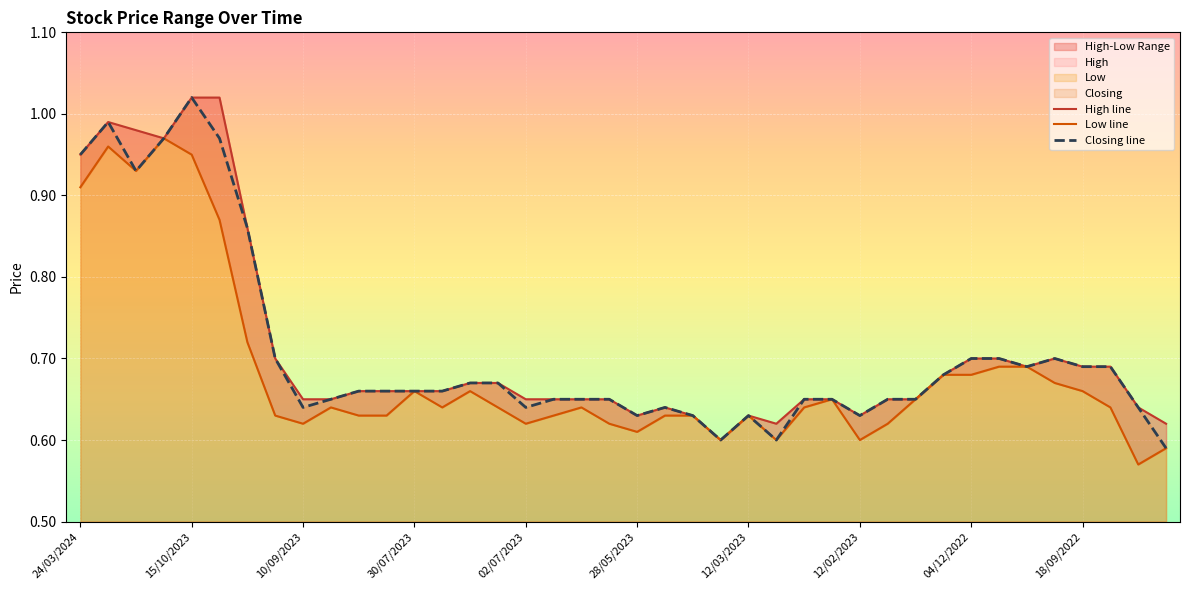

How many interior local peaks does the Closing line series have?

5